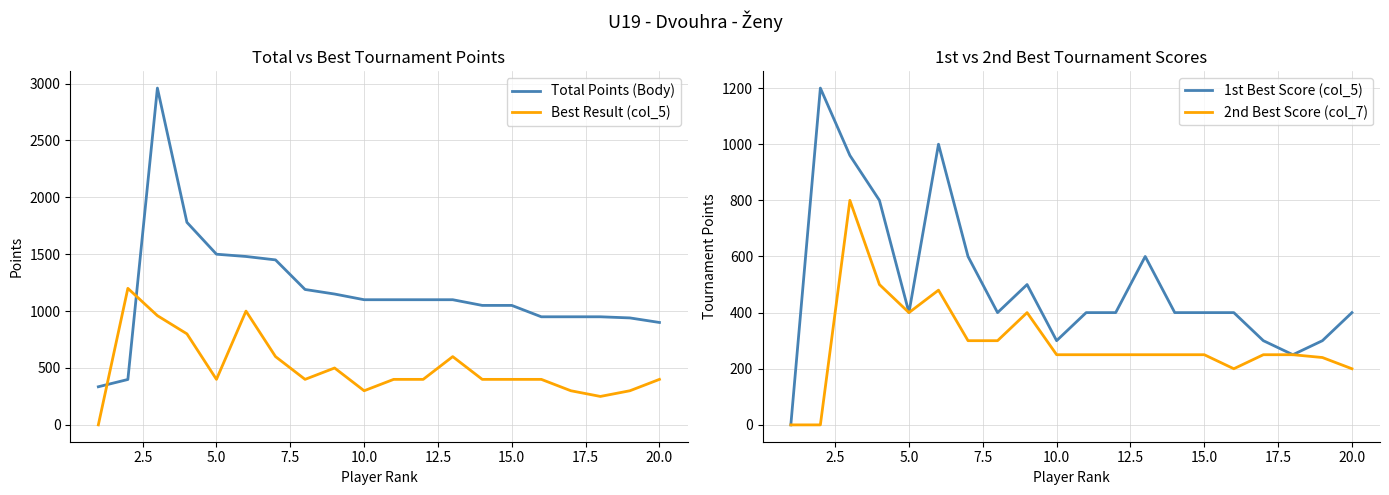

The value of Best Result (col_5) at 5.0 is 136. True or false?

False